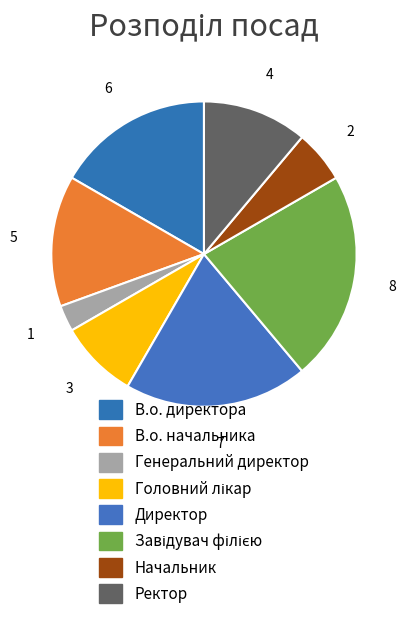

Count the number of slices in the pie.

8